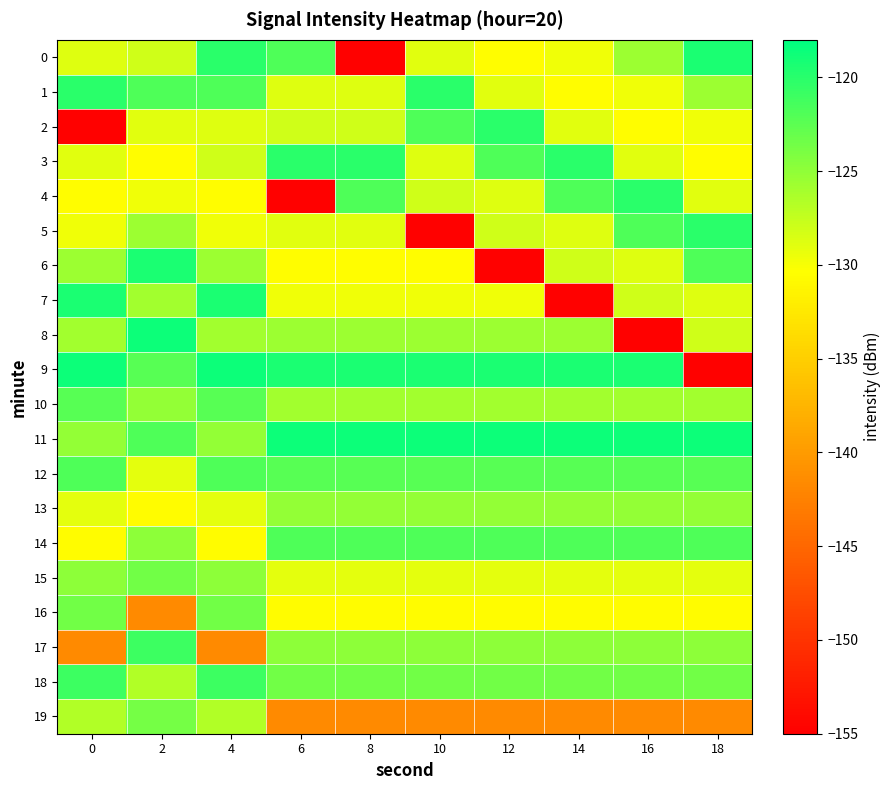

Which series has the largest total across all categories?

11